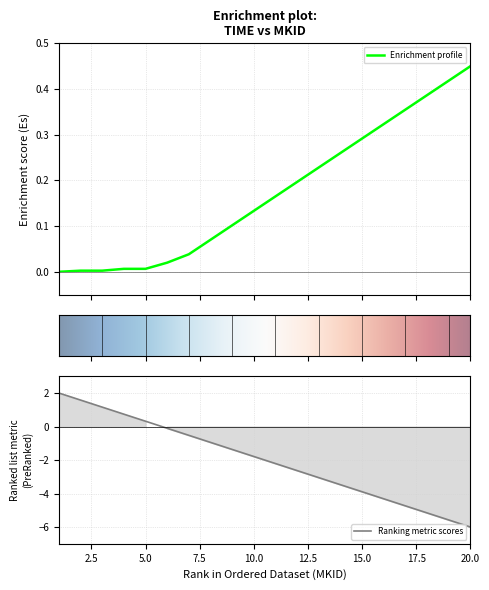

Which category has the highest value across all series?

20